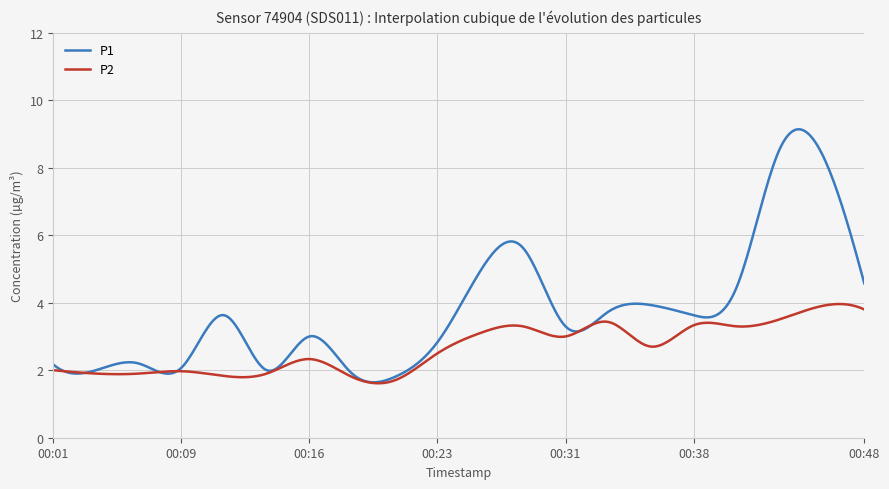

What is the minimum value for P2?

1.6